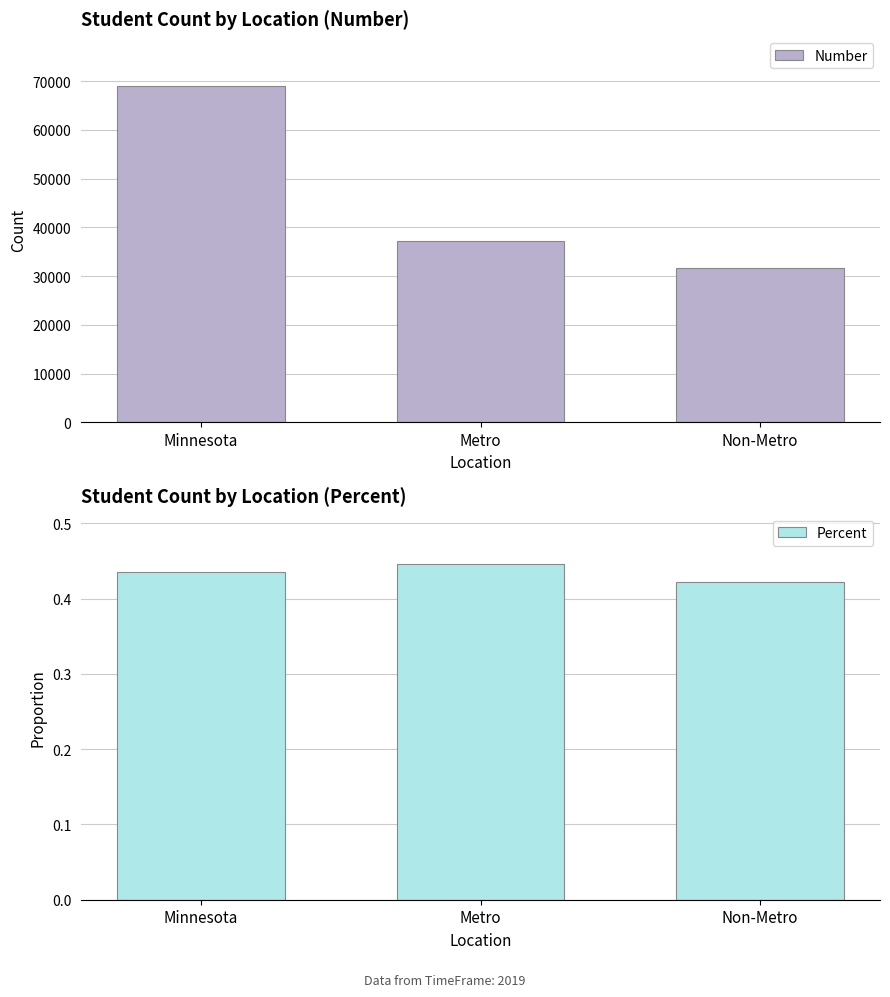

Reading left to right, transcribe all the data shown in this chart.

Number: Minnesota=68927.0	Metro=37219.0	Non-Metro=31708.0
Percent: Minnesota=0.4	Metro=0.4	Non-Metro=0.4